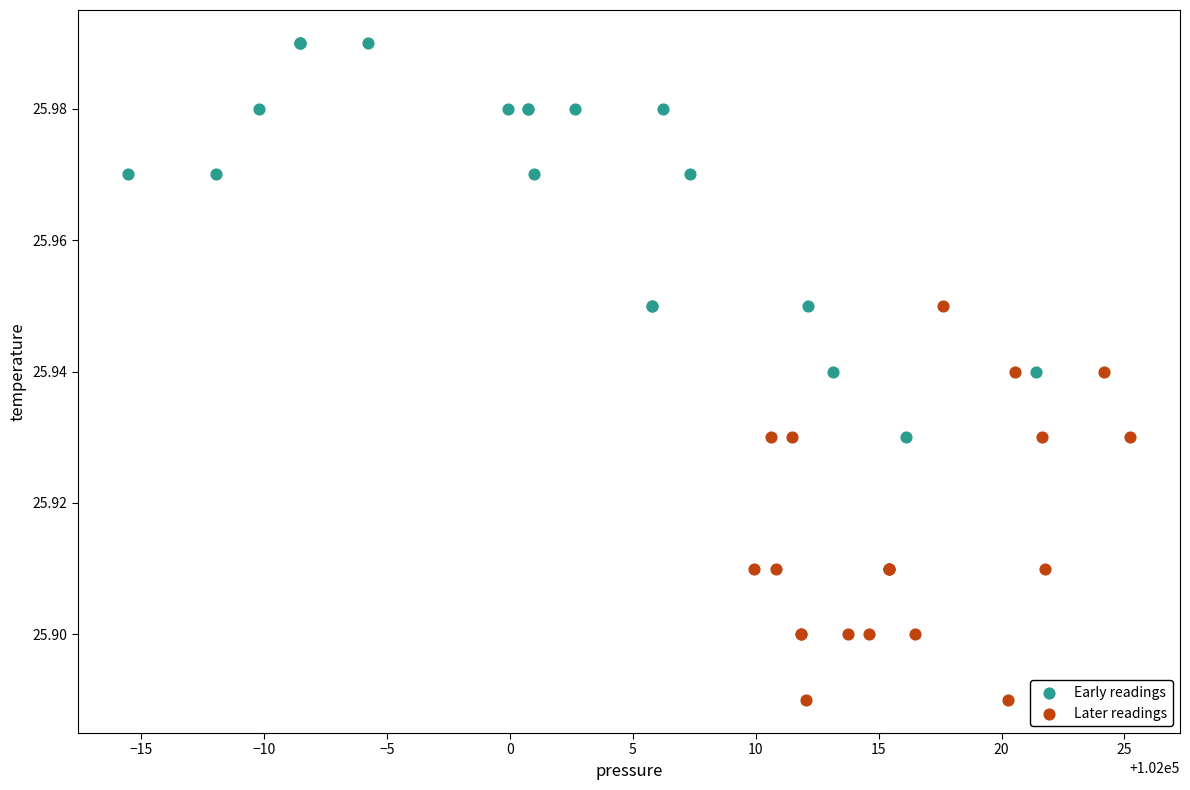

Which series reaches the maximum Y coordinate?

Early readings